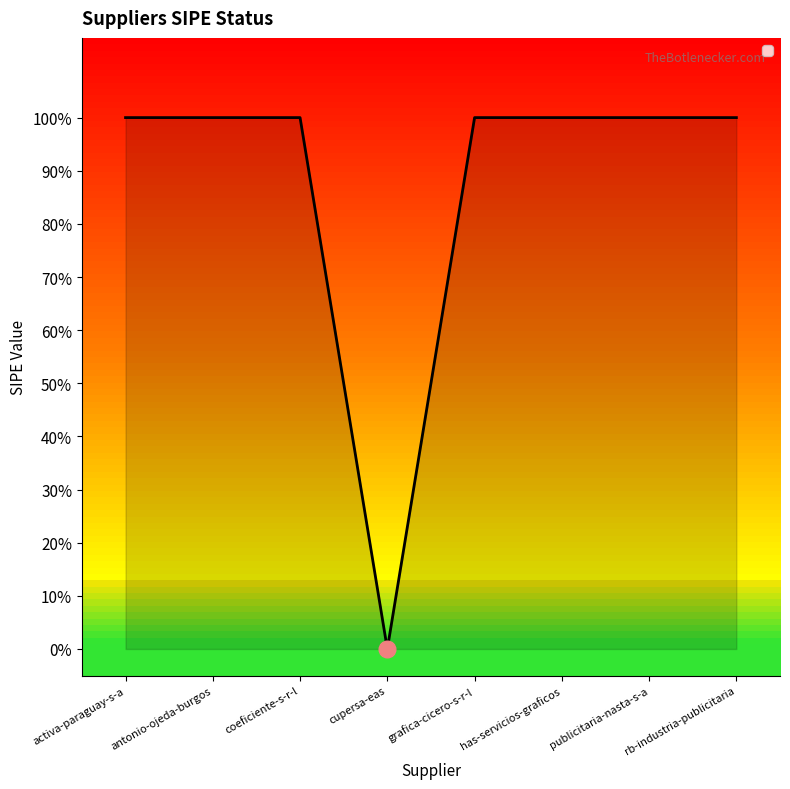

What is the difference between the maximum and minimum values?

1